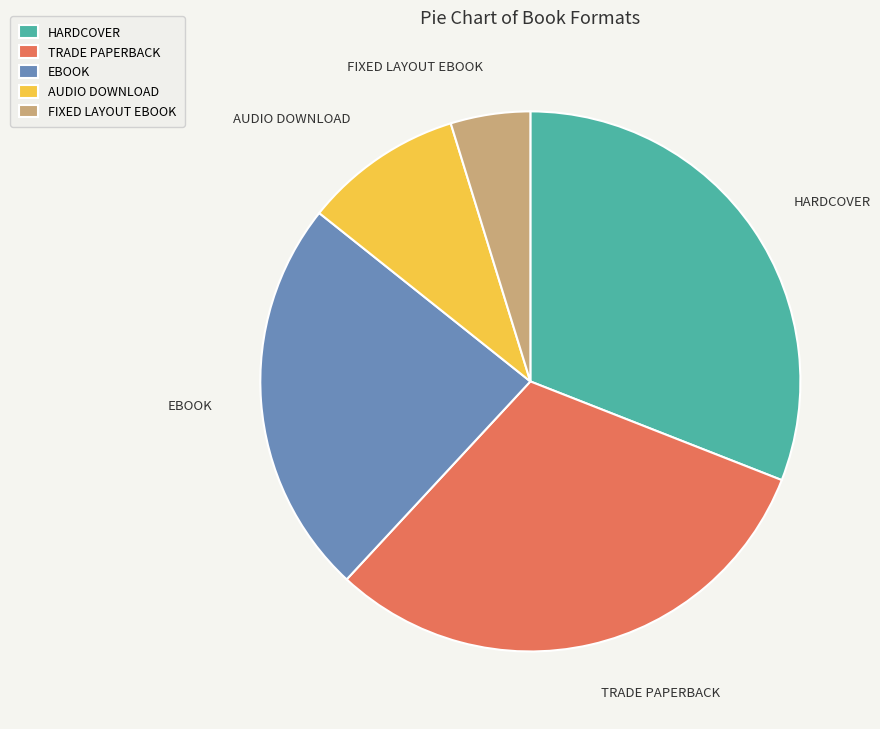

What is the smallest slice in the pie chart?

FIXED LAYOUT EBOOK